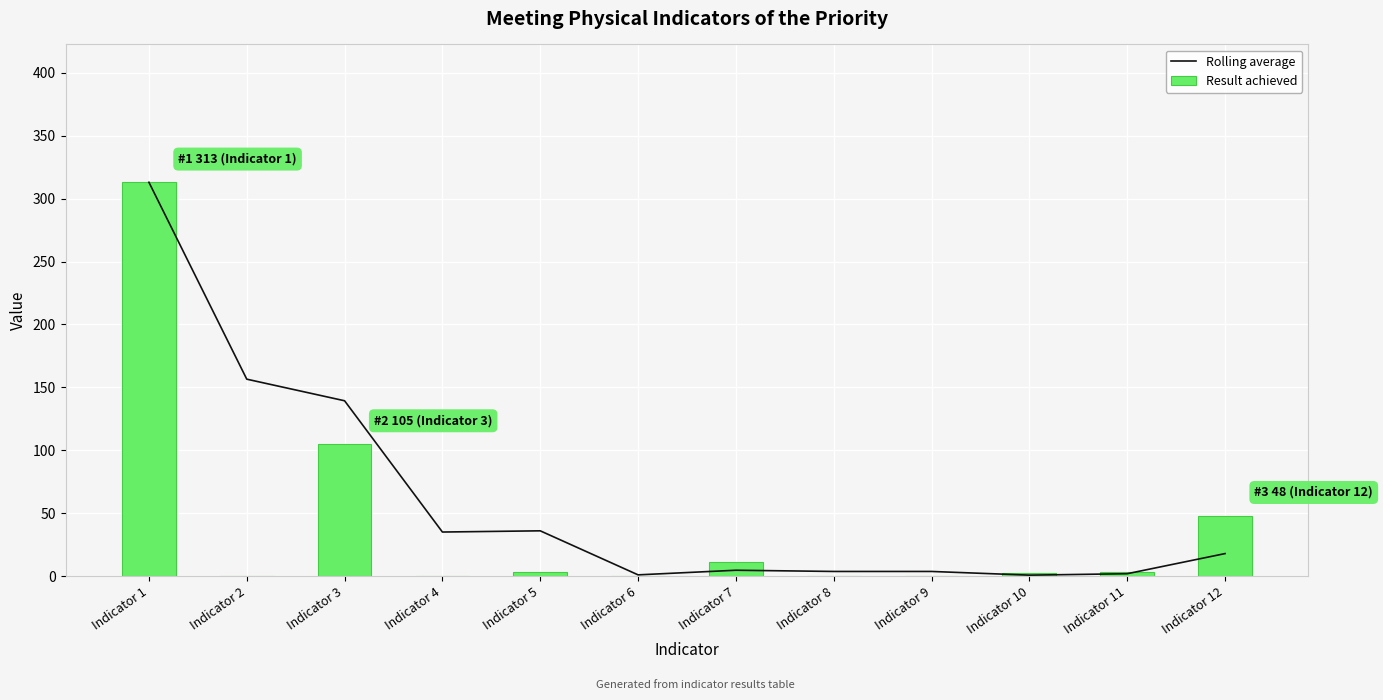

Between Indicator 10 and Indicator 11, which series saw the biggest shift?

Result achieved